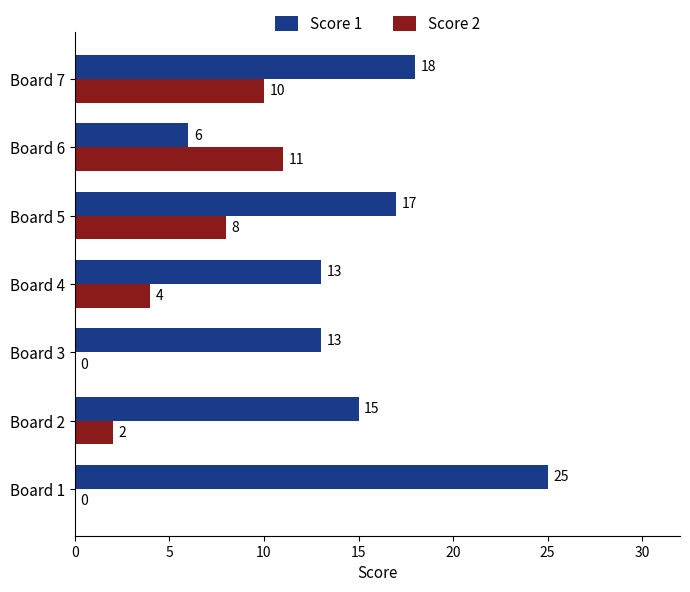

At which category is the sum across all series the highest?

Board 7